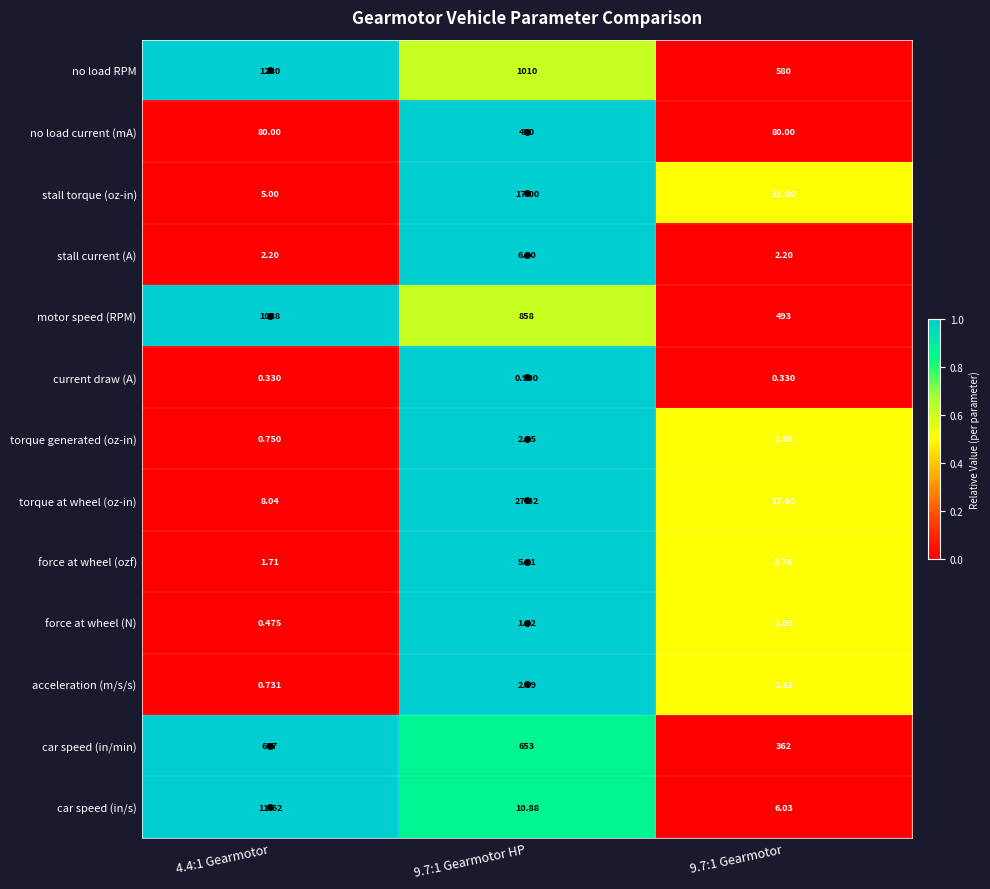

Which series changed the most between 4.4:1 Gearmotor and 9.7:1 Gearmotor?

no load RPM